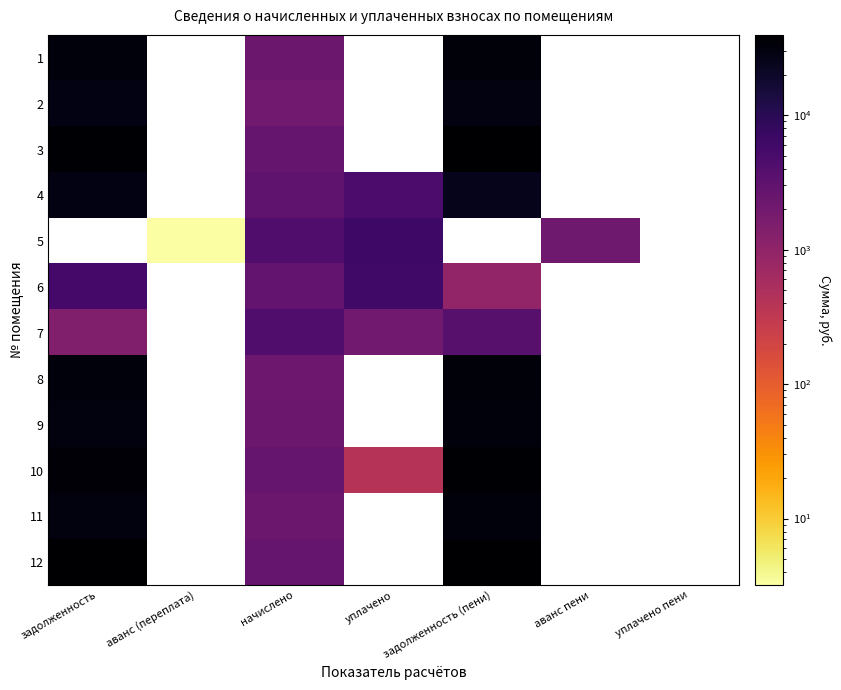

How many distinct data groups are displayed?

12